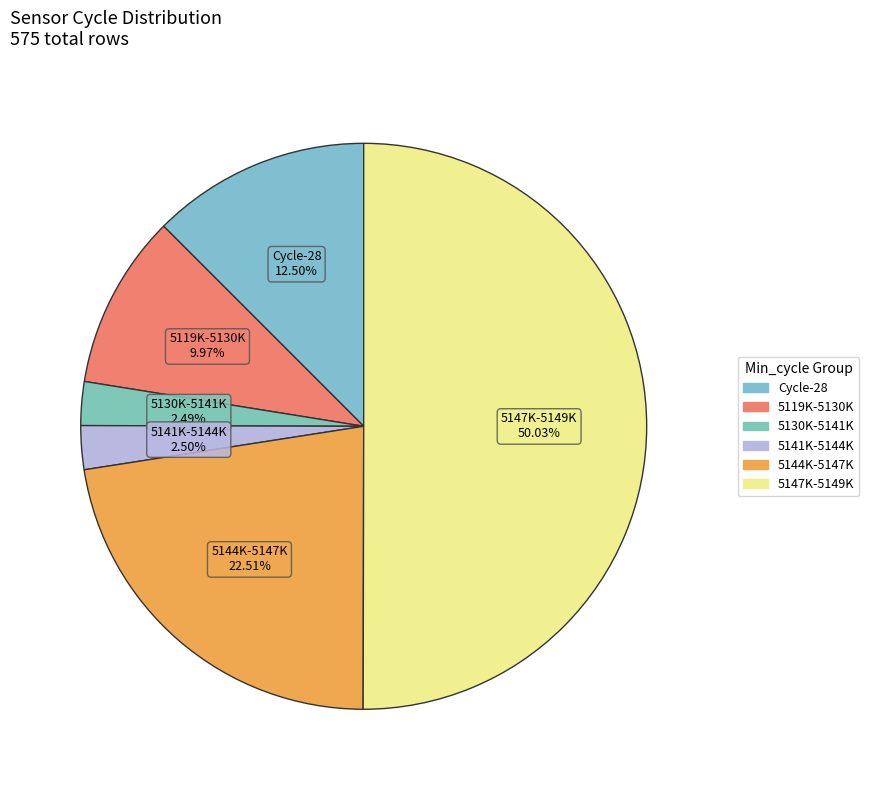

Count the number of slices in the pie.

6